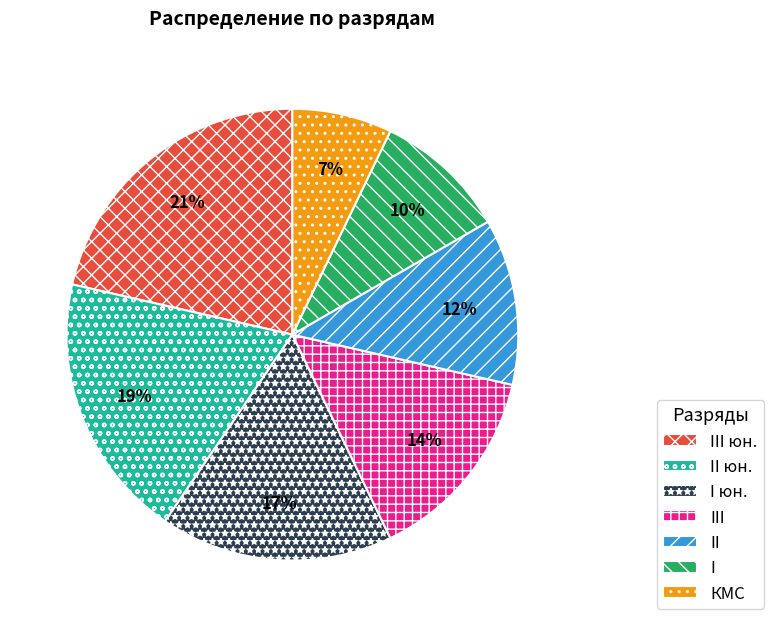

How many slices are in this pie chart?

7